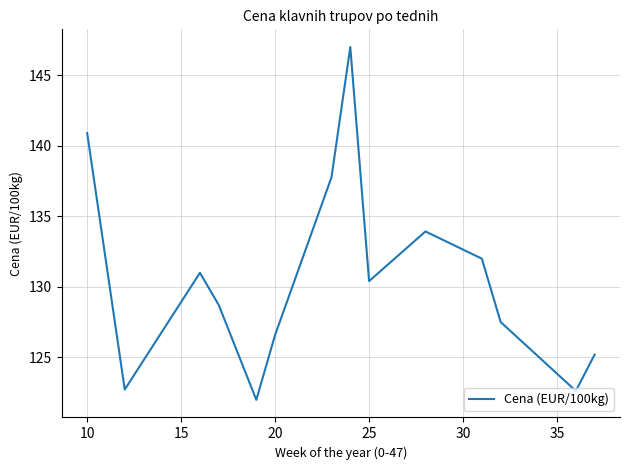

What is the difference between the maximum and minimum values?

25.0